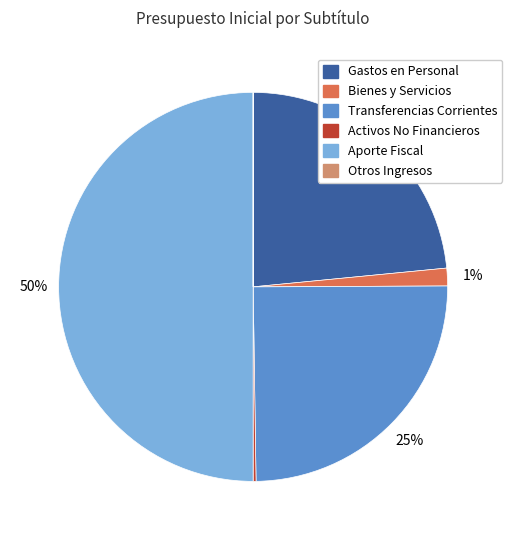

Is there any slice that represents more than half of the pie?

No